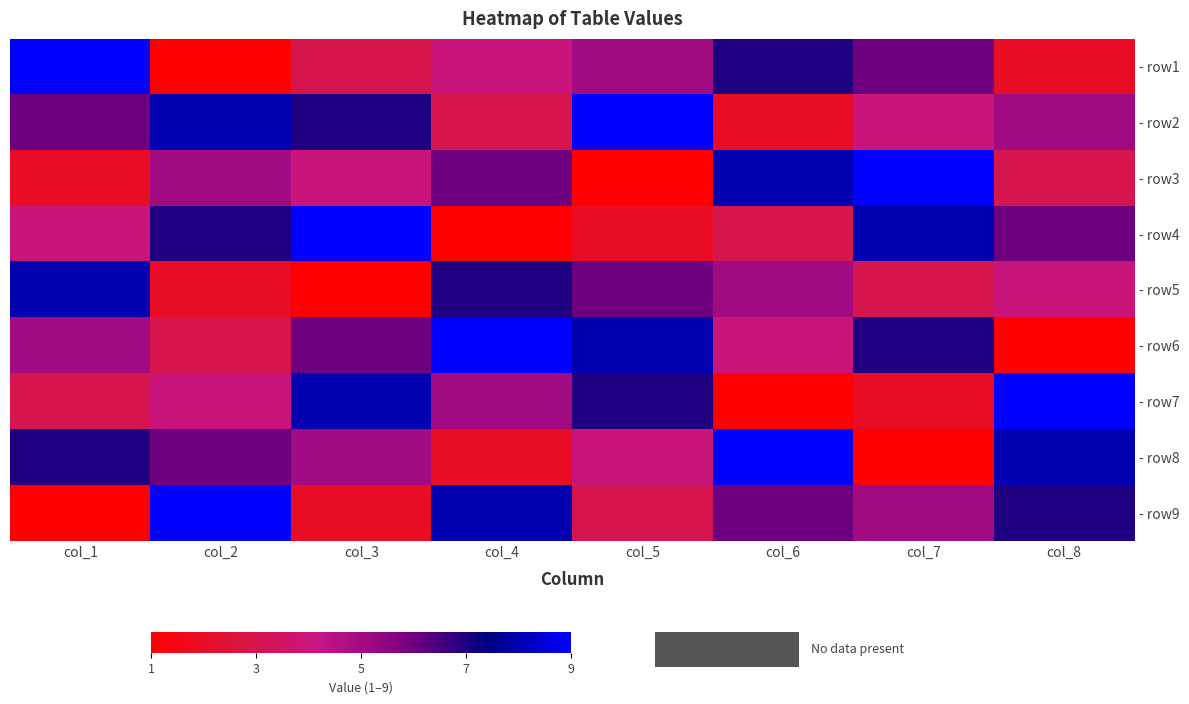

Reading left to right, list all the values displayed in this chart.

- row1: col_1=9	col_2=1	col_3=3	col_4=4	col_5=5	col_6=7	col_7=6	col_8=2
- row2: col_1=6	col_2=8	col_3=7	col_4=3	col_5=9	col_6=2	col_7=4	col_8=5
- row3: col_1=2	col_2=5	col_3=4	col_4=6	col_5=1	col_6=8	col_7=9	col_8=3
- row4: col_1=4	col_2=7	col_3=9	col_4=1	col_5=2	col_6=3	col_7=8	col_8=6
- row5: col_1=8	col_2=2	col_3=1	col_4=7	col_5=6	col_6=5	col_7=3	col_8=4
- row6: col_1=5	col_2=3	col_3=6	col_4=9	col_5=8	col_6=4	col_7=7	col_8=1
- row7: col_1=3	col_2=4	col_3=8	col_4=5	col_5=7	col_6=1	col_7=2	col_8=9
- row8: col_1=7	col_2=6	col_3=5	col_4=2	col_5=4	col_6=9	col_7=1	col_8=8
- row9: col_1=1	col_2=9	col_3=2	col_4=8	col_5=3	col_6=6	col_7=5	col_8=7